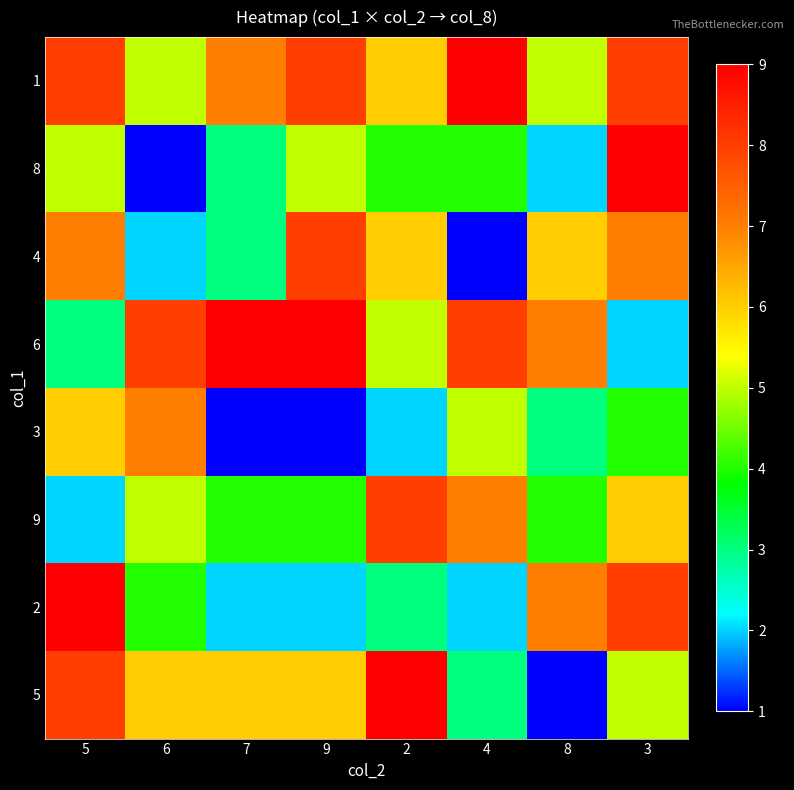

How many categories are shown in the chart?

8